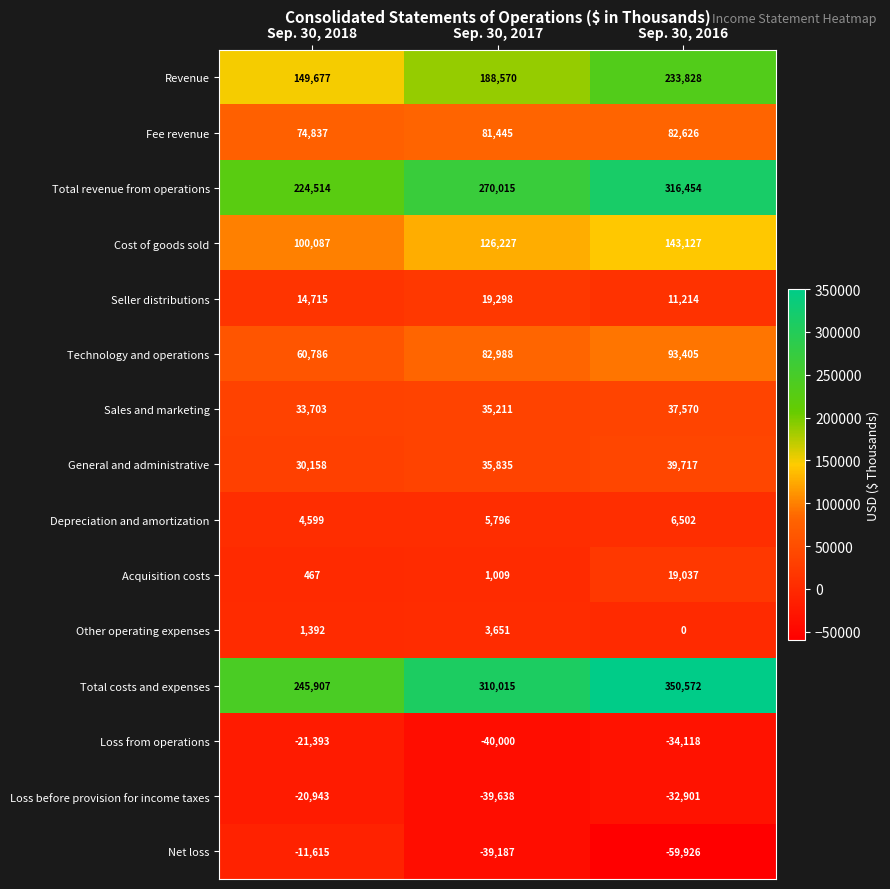

What is the greatest value displayed?

350572